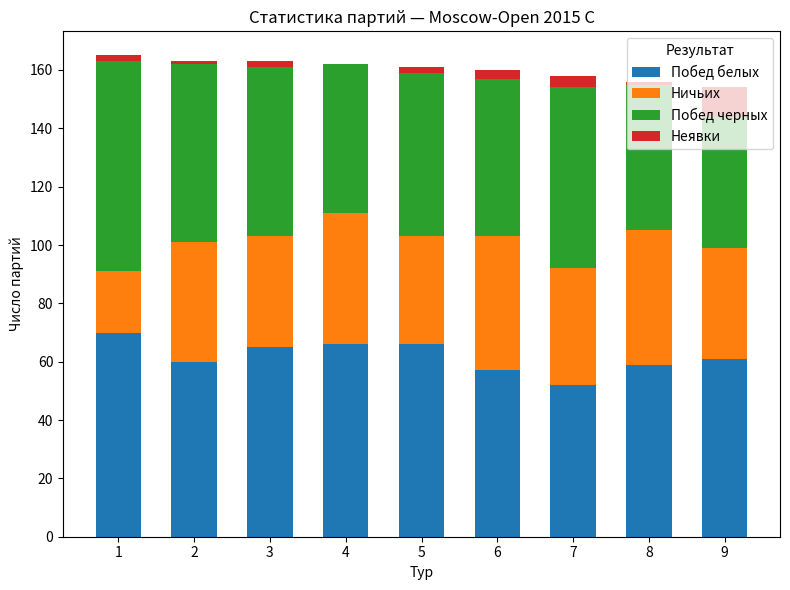

How many data points does each series have?

9